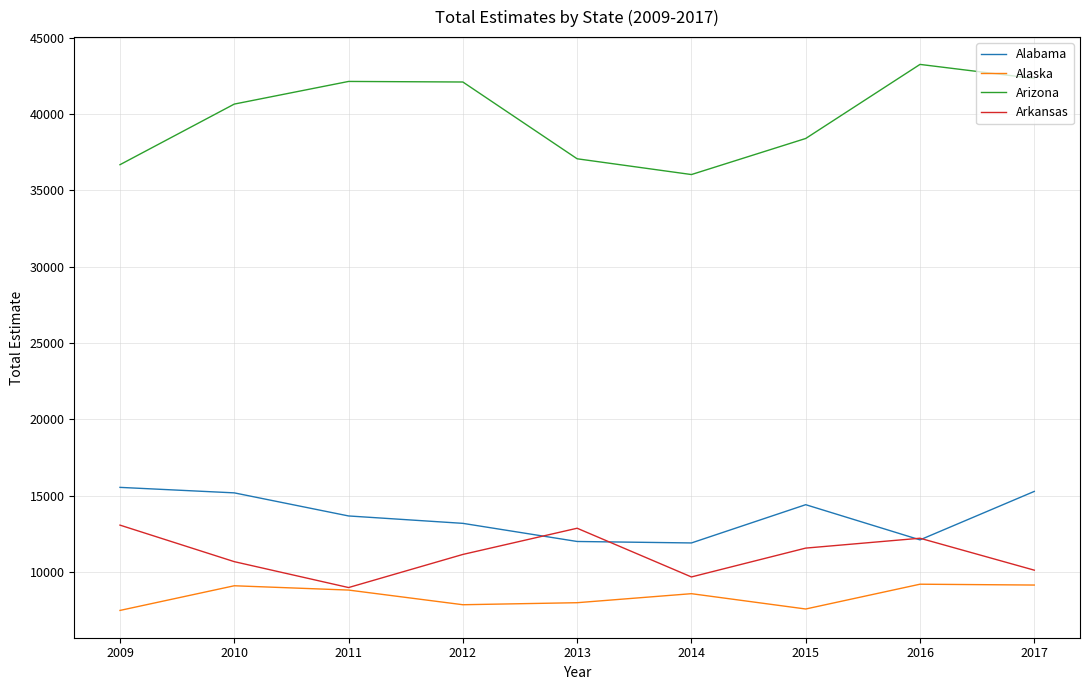

Which series has the widest spread of values?

Arizona